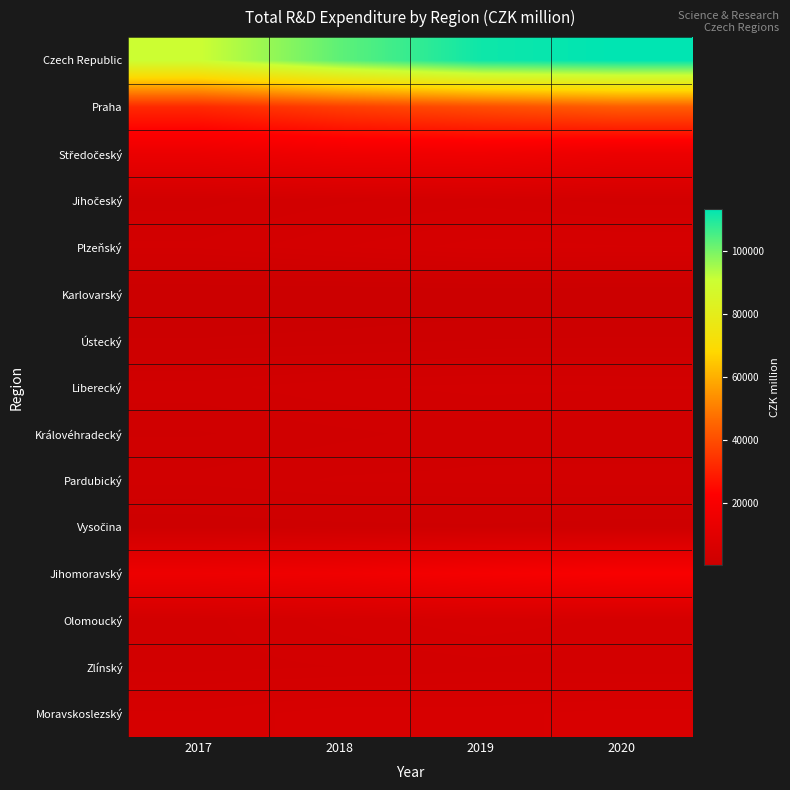

Rank the series by their maximum value, from lowest to highest.

Karlovarský, Ústecký, Vysočina, Královéhradecký, Pardubický, Liberecký, Jihočeský, Zlínský, Olomoucký, Plzeňský, Moravskoslezský, Středočeský, Jihomoravský, Praha, Czech Republic